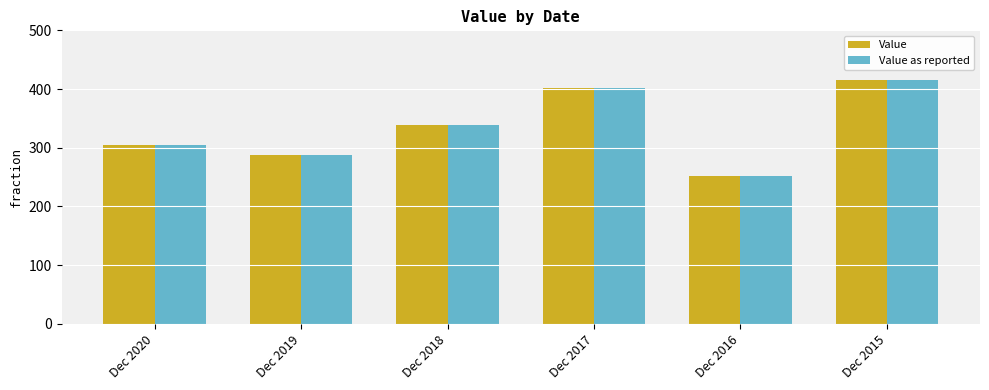

What is the value of the Value bar at the 2nd from the left?

287